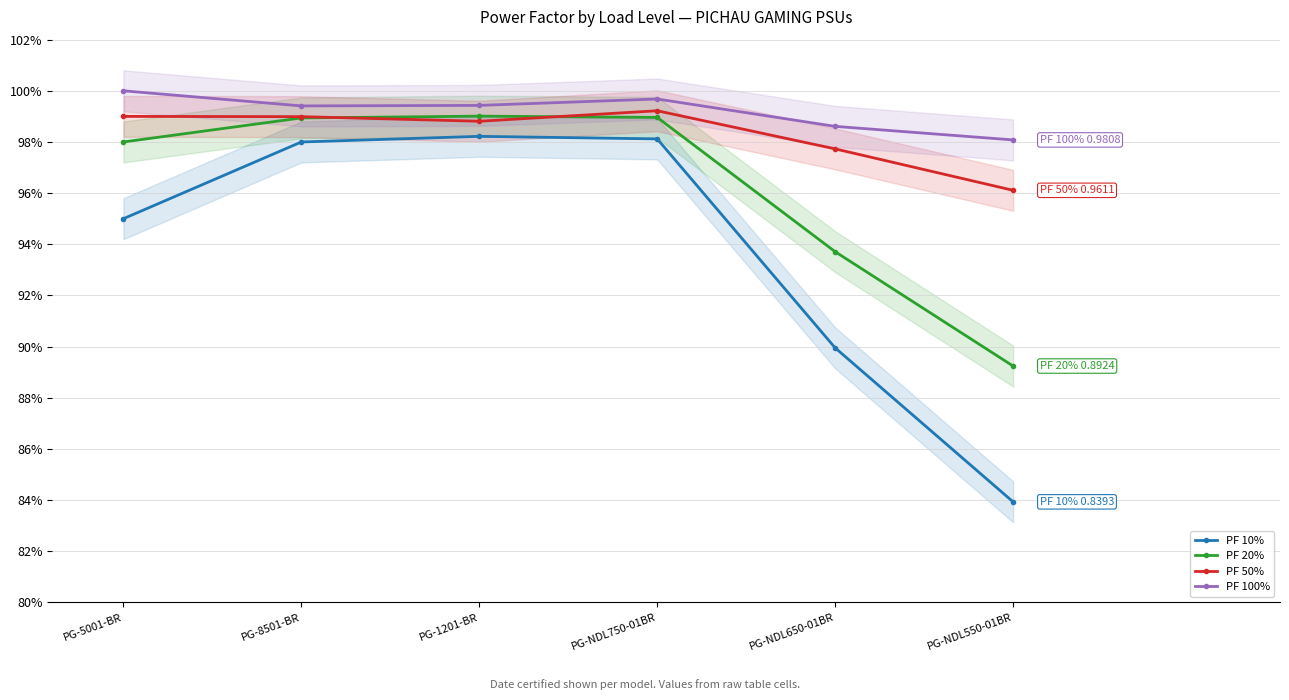

List the series in order of their overall mean, highest first.

PF 100%, PF 50%, PF 20%, PF 10%